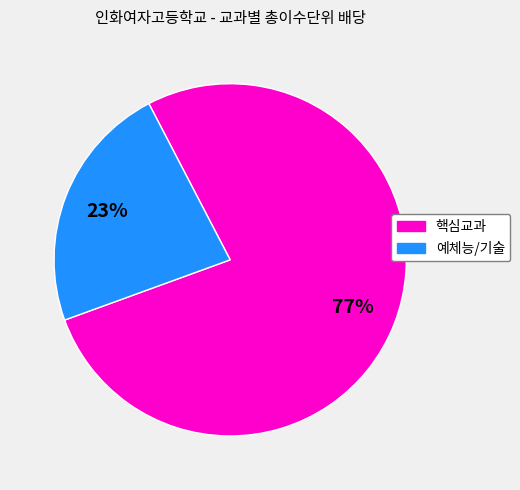

Which slice is the largest?

핵심교과